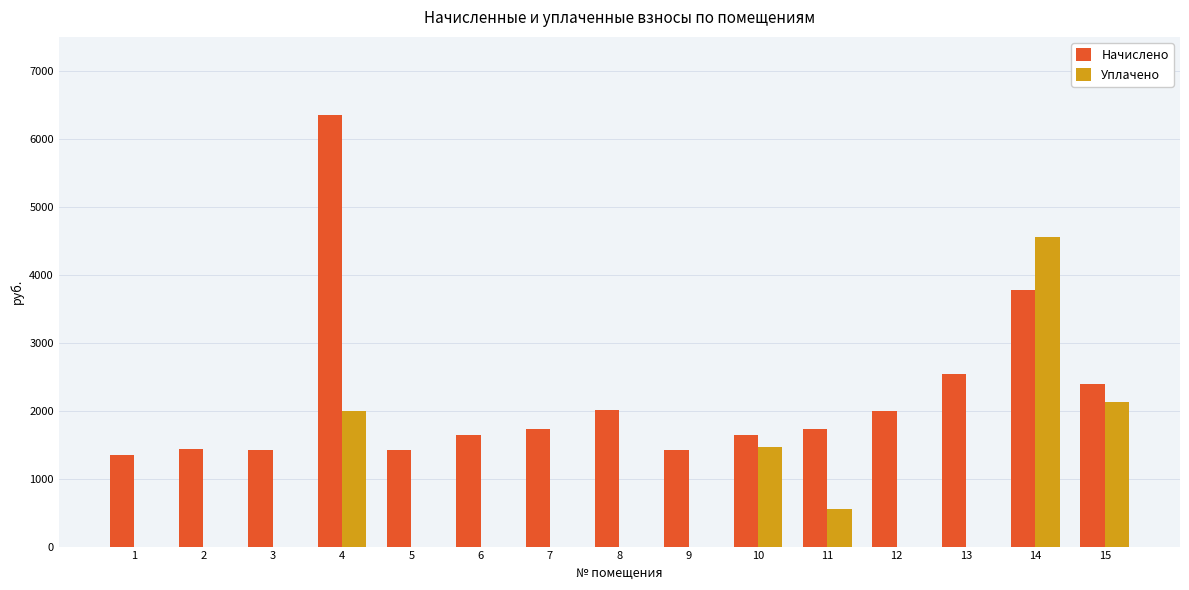

The Уплачено series shows 1116.8 at 15. True or false?

False